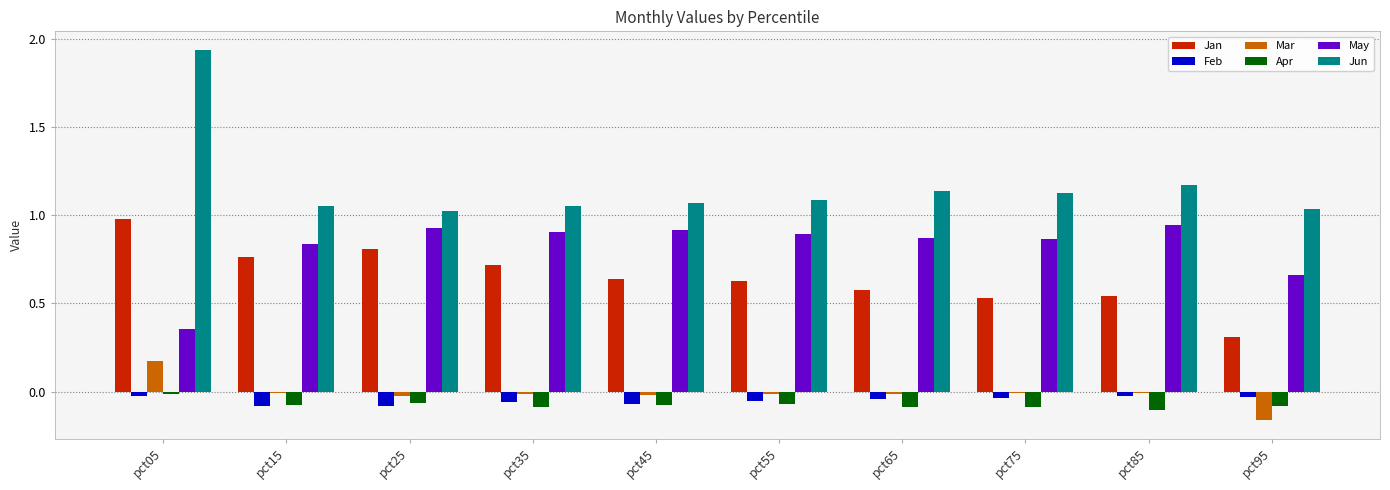

Where is Apr nearest to the value 0?

pct05